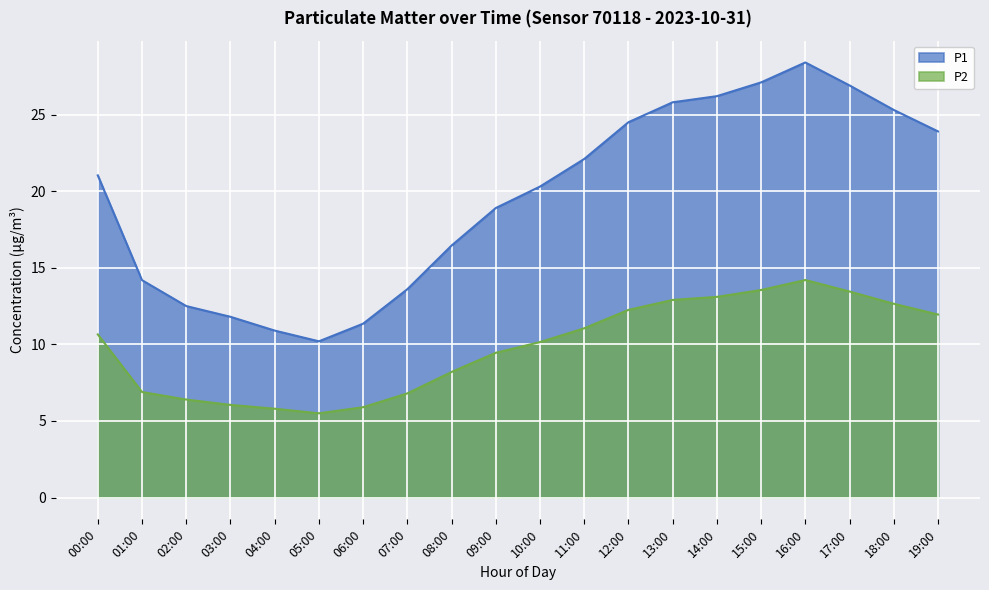

What is the value of the P2 point at the 4th from the left?

6.0